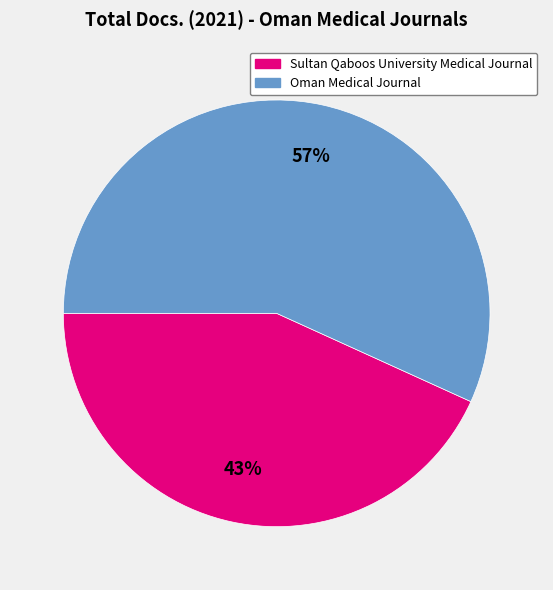

What percentage is the Oman Medical Journal slice, to the nearest percent?

57%